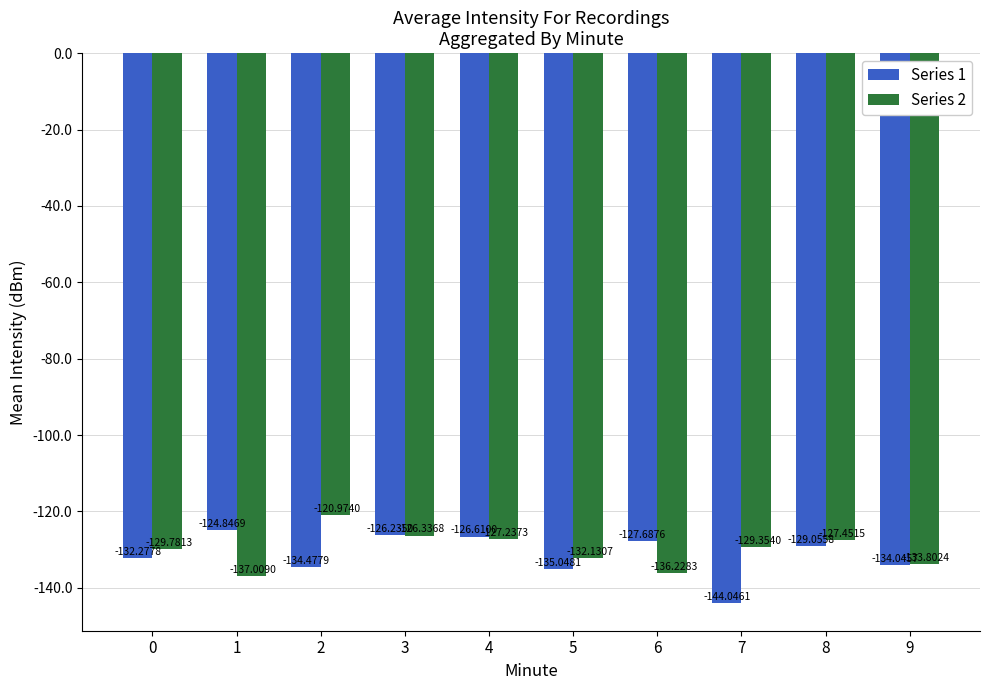

How many groups of bars are there?

10